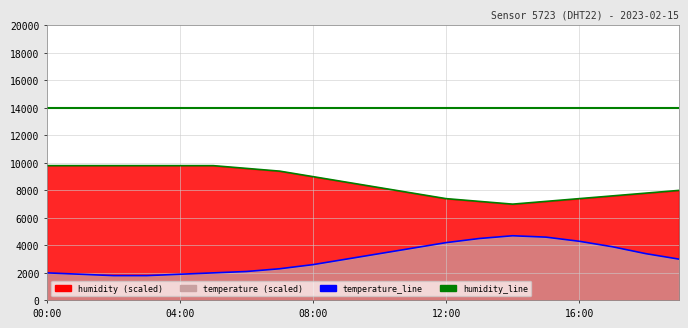

What is the sum of the temperature_line values at 7 and 16?

6600.0